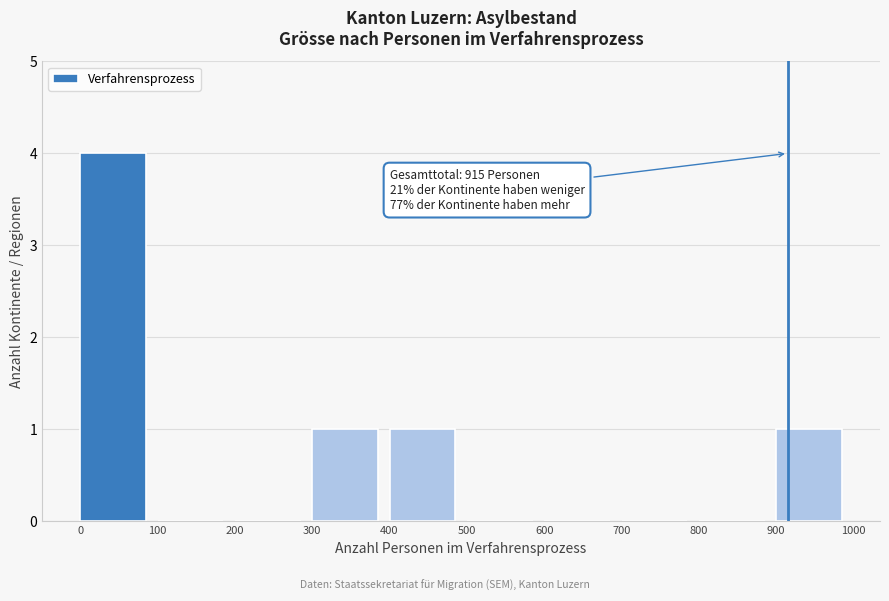

Which range on the x-axis has the tallest bar?

0 to 100